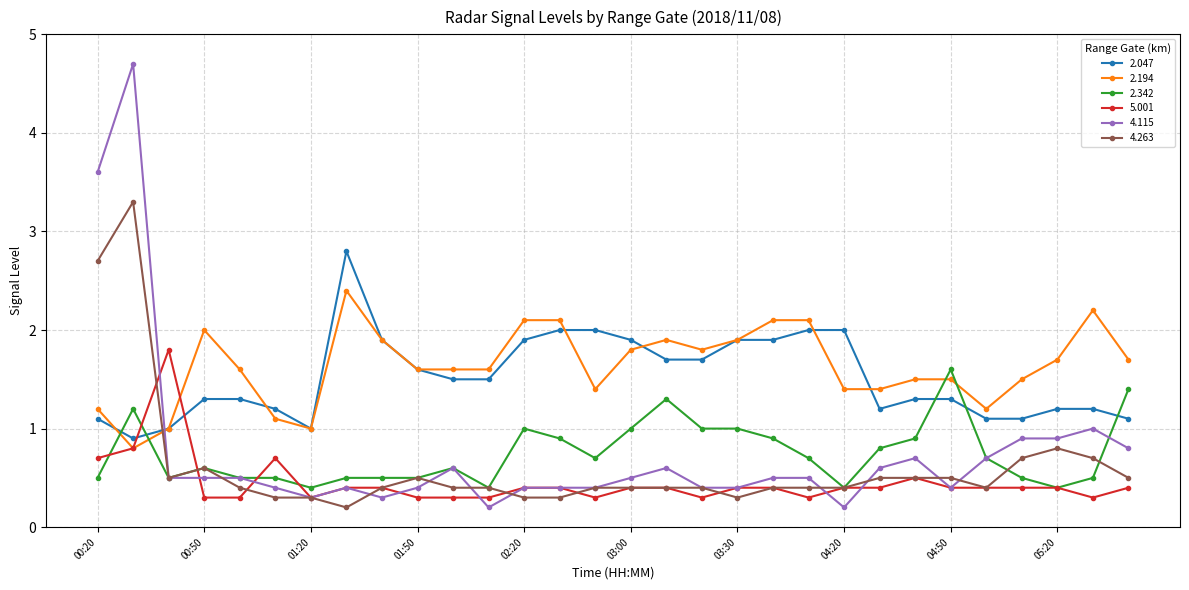

True or false: 4.263 has more than 2 points higher than both neighbors.

True